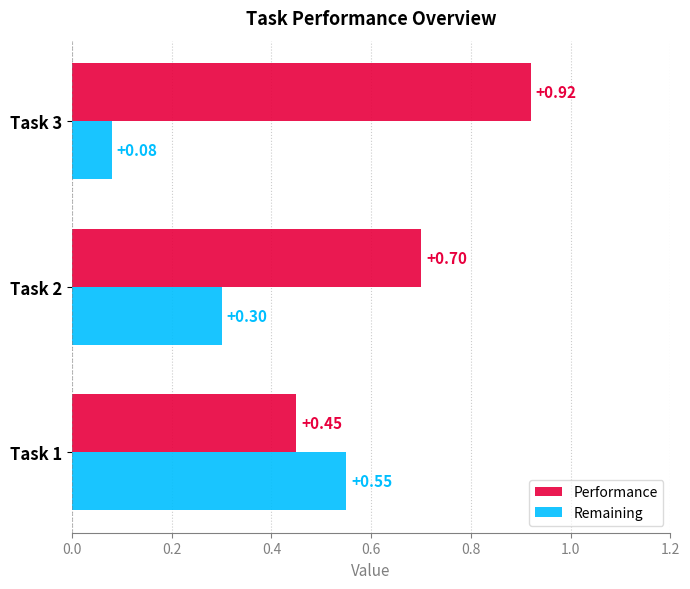

What is the spread (max minus min) of values at Task 2?

0.4